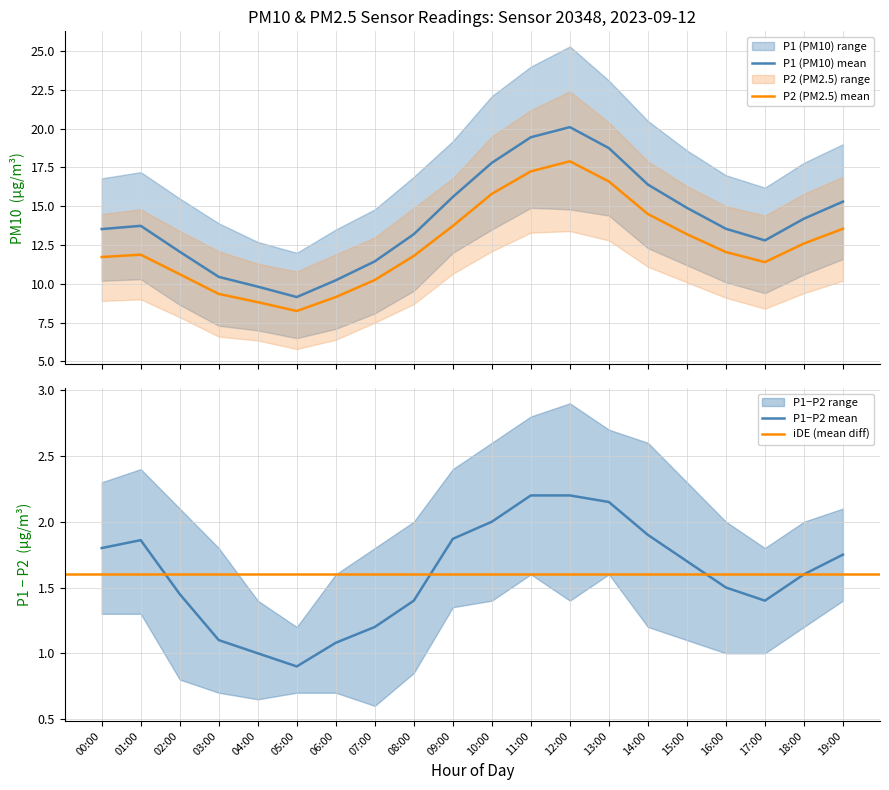

In P2, how many points are higher than both neighbors (excluding endpoints)?

2